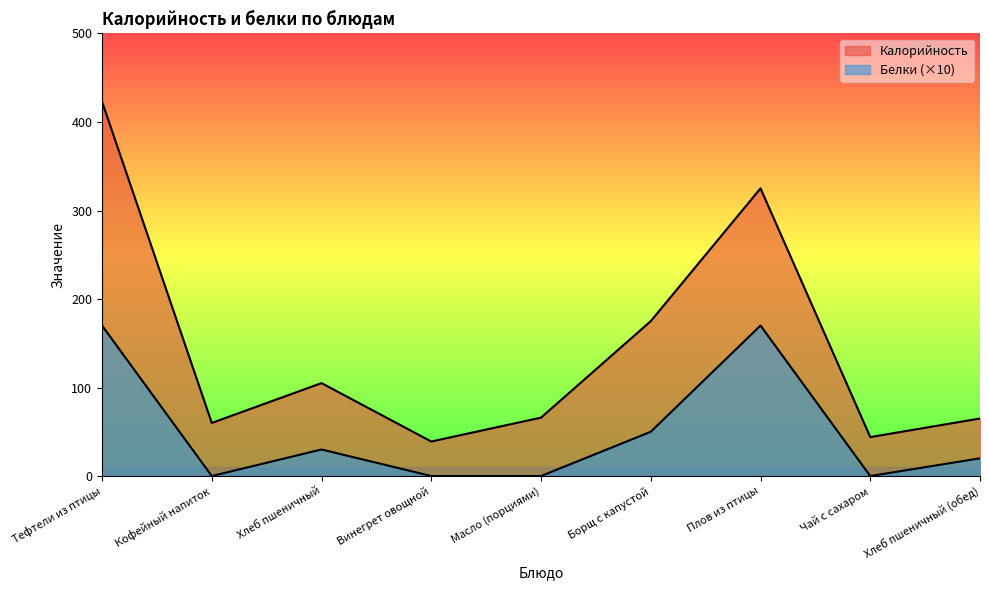

List the labels in order of Белки value, smallest first.

Кофейный напиток, Винегрет овощной, Масло (порциями), Чай с сахаром, Хлеб пшеничный (обед), Хлеб пшеничный, Борщ с капустой, Тефтели из птицы, Плов из птицы